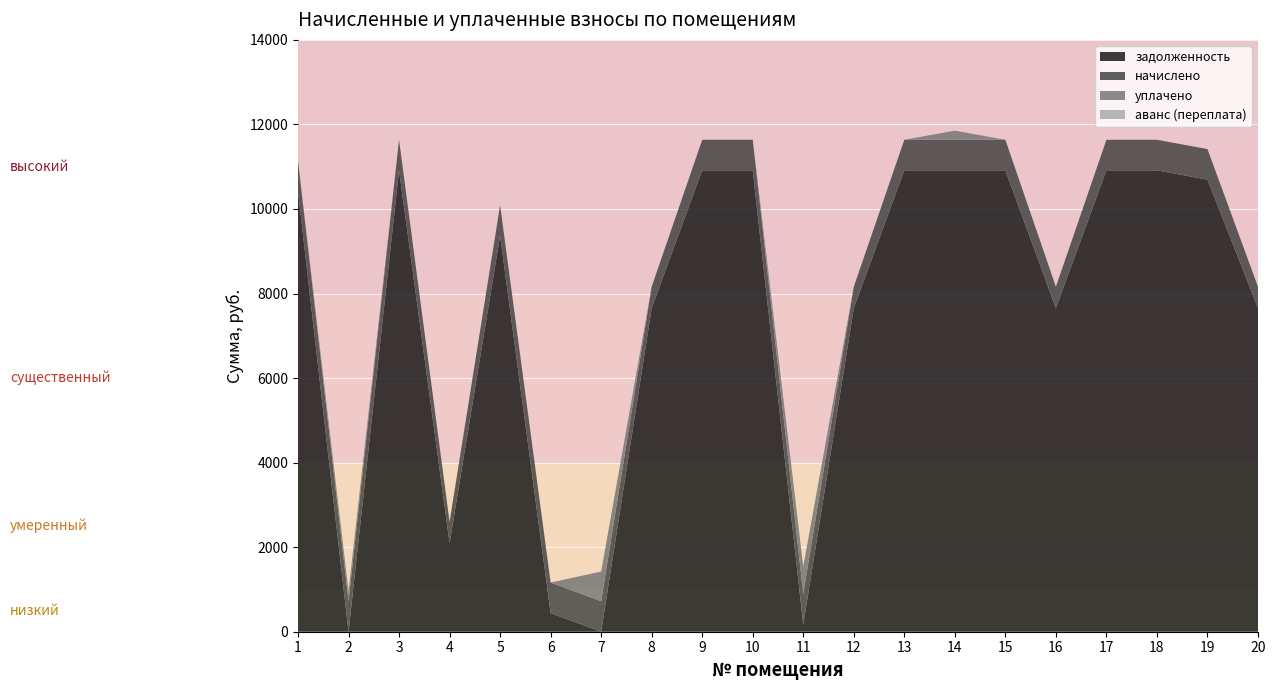

Reading right to left, what are all the values shown in this chart?

задолженность: 20=7652.6	19=10694.0	18=10914.0	17=10914.0	16=7652.6	15=10914.0	14=10914.0	13=10914.0	12=7652.6	11=168.5	10=10914.0	9=10914.0	8=7652.6	7=0.0	6=440.6	5=9367.0	4=2092.0	3=10914.0	2=0.0	1=10414.0
начислено: 20=506.9	19=722.9	18=722.9	17=722.9	16=506.9	15=722.9	14=722.9	13=722.9	12=506.9	11=722.9	10=722.9	9=722.9	8=506.9	7=722.9	6=722.9	5=722.9	4=506.9	3=722.9	2=722.9	1=722.9
уплачено: 20=0.0	19=0.0	18=0.0	17=0.0	16=0.0	15=0.0	14=216.0	13=0.0	12=0.0	11=649.5	10=0.0	9=0.0	8=0.0	7=700.0	6=0.0	5=0.0	4=0.0	3=0.0	2=240.0	1=0.0
аванс (переплата): 20=0.0	19=0.0	18=0.0	17=0.0	16=0.0	15=0.0	14=0.0	13=0.0	12=0.0	11=0.0	10=0.0	9=0.0	8=0.0	7=2.4	6=0.0	5=0.0	4=0.0	3=0.0	2=0.8	1=0.0